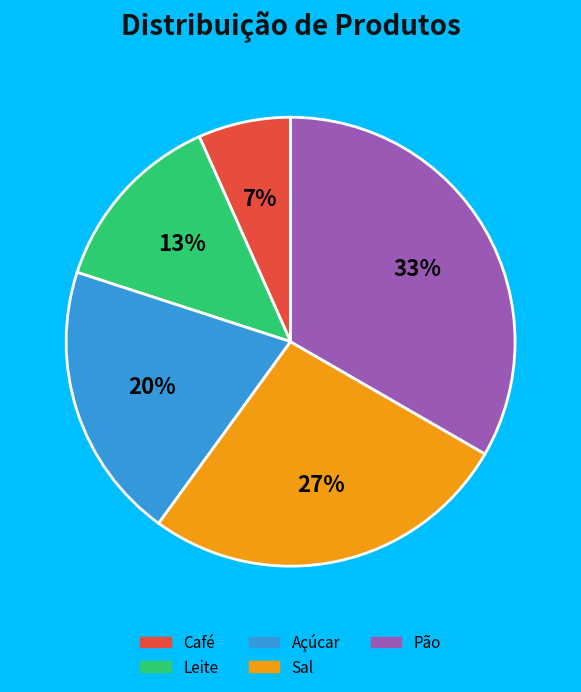

To the nearest percent, what percentage of the pie is Café?

7%